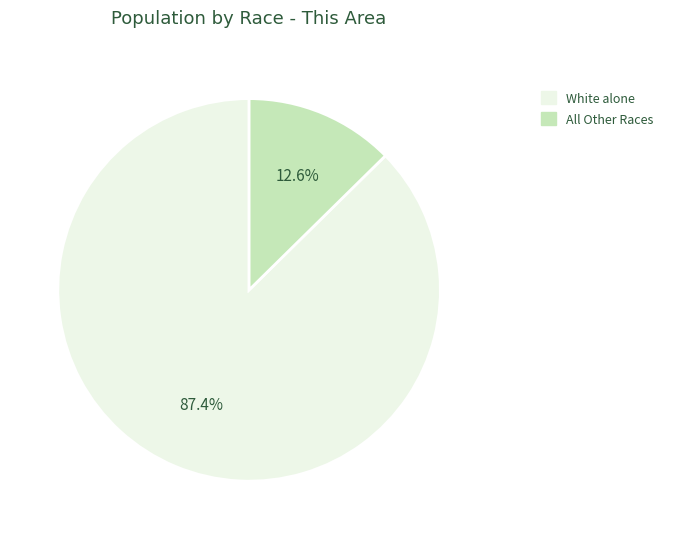

How many segments does this pie chart have?

2